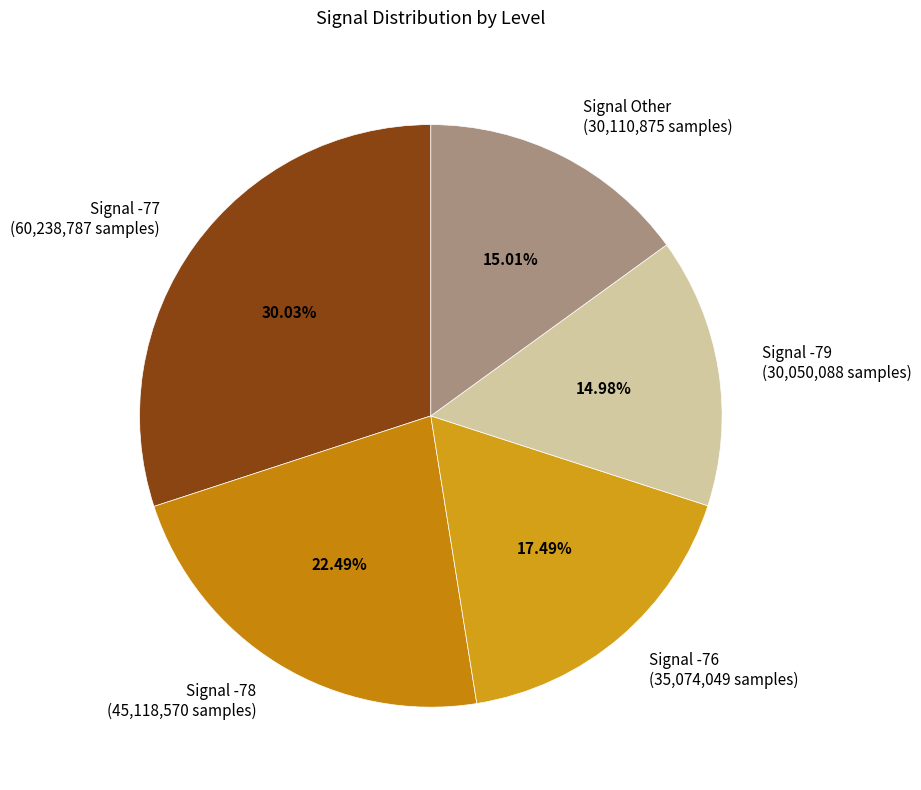

To the nearest percent, what is the average slice percentage?

20%